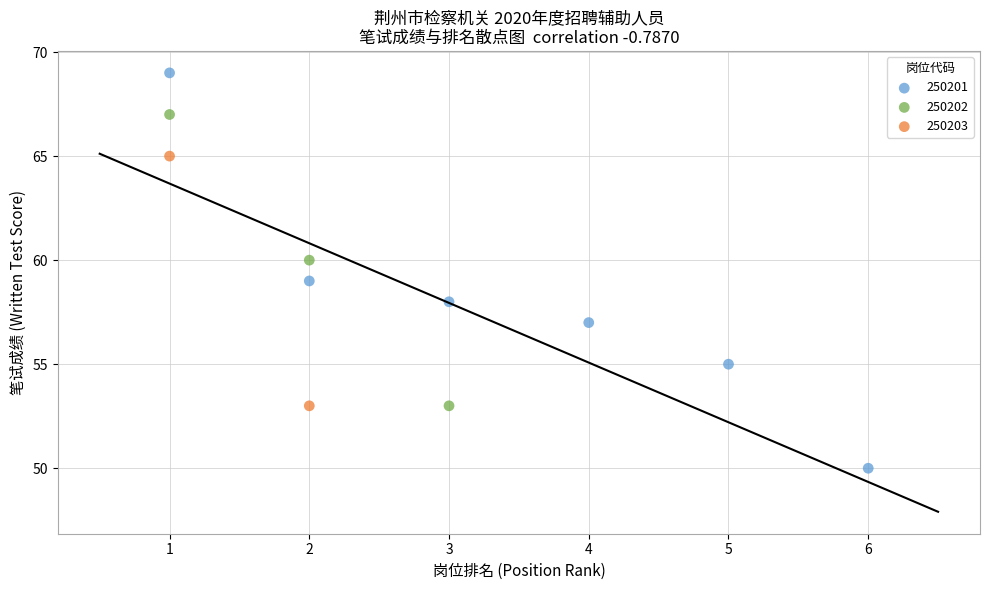

What are all the series names shown in the legend?

250201, 250202, 250203